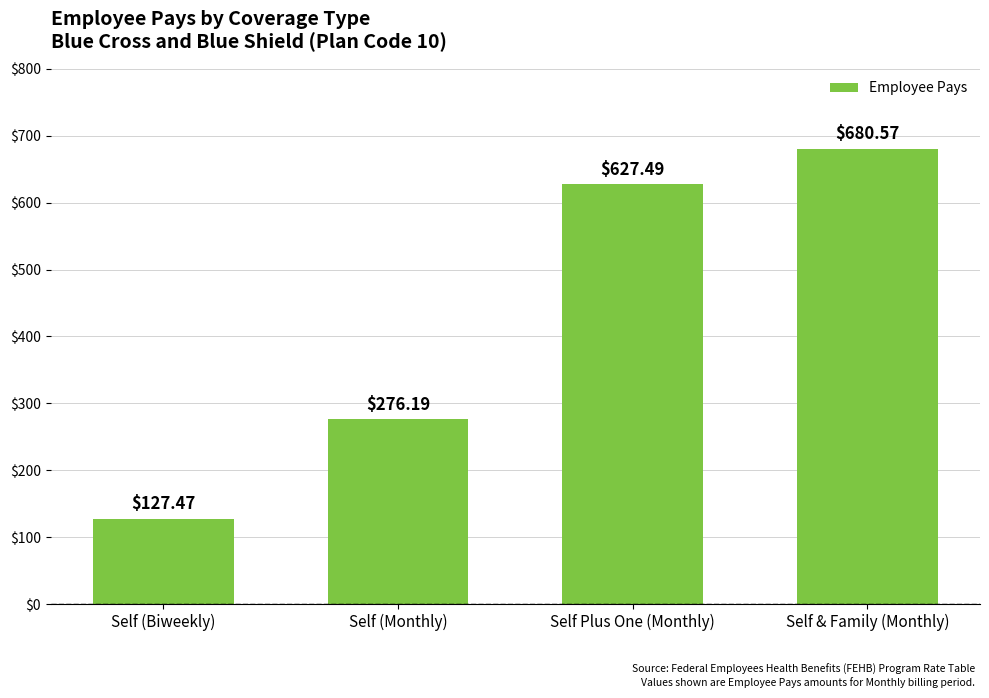

How many values are below 627?

2